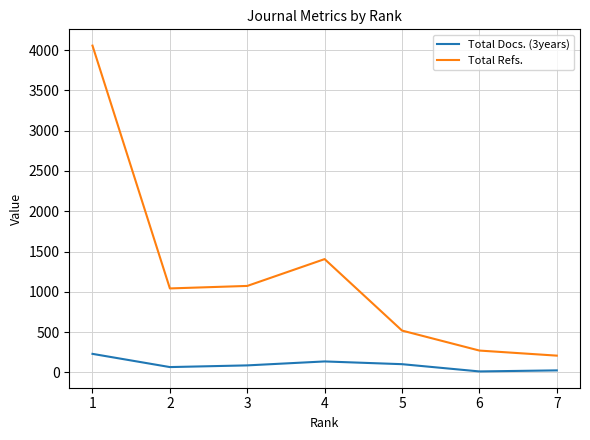

Rank the series by their average value, from lowest to highest.

Total Docs. (3years), Total Refs.